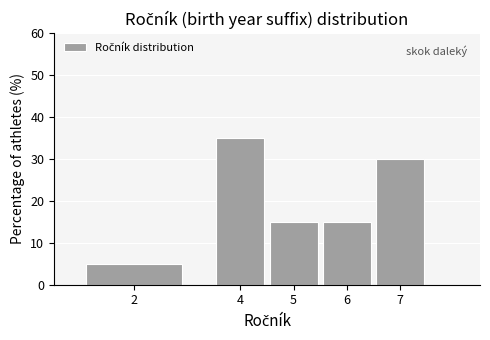

Reading right to left, extract all data points from this chart.

7=30	6=15	5=15	4=35	2=5